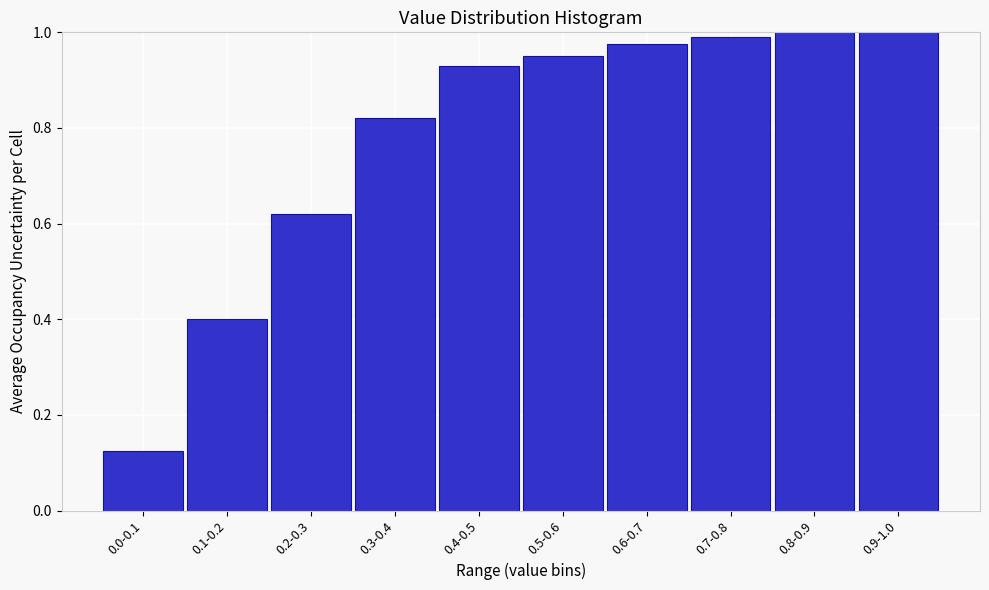

At which label is the value closest to 0?

0.0-0.1